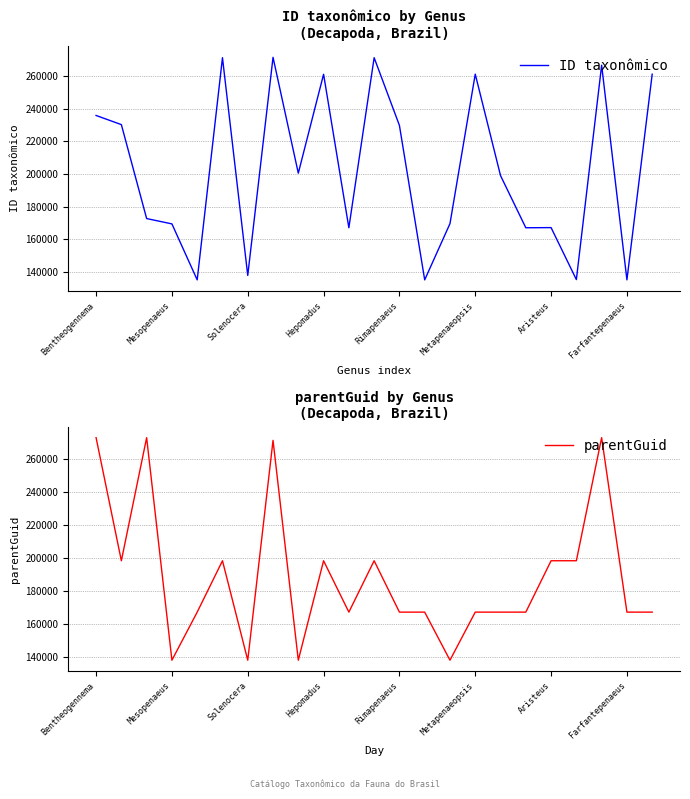

What is the highest value of the ID taxonômico series?

271334